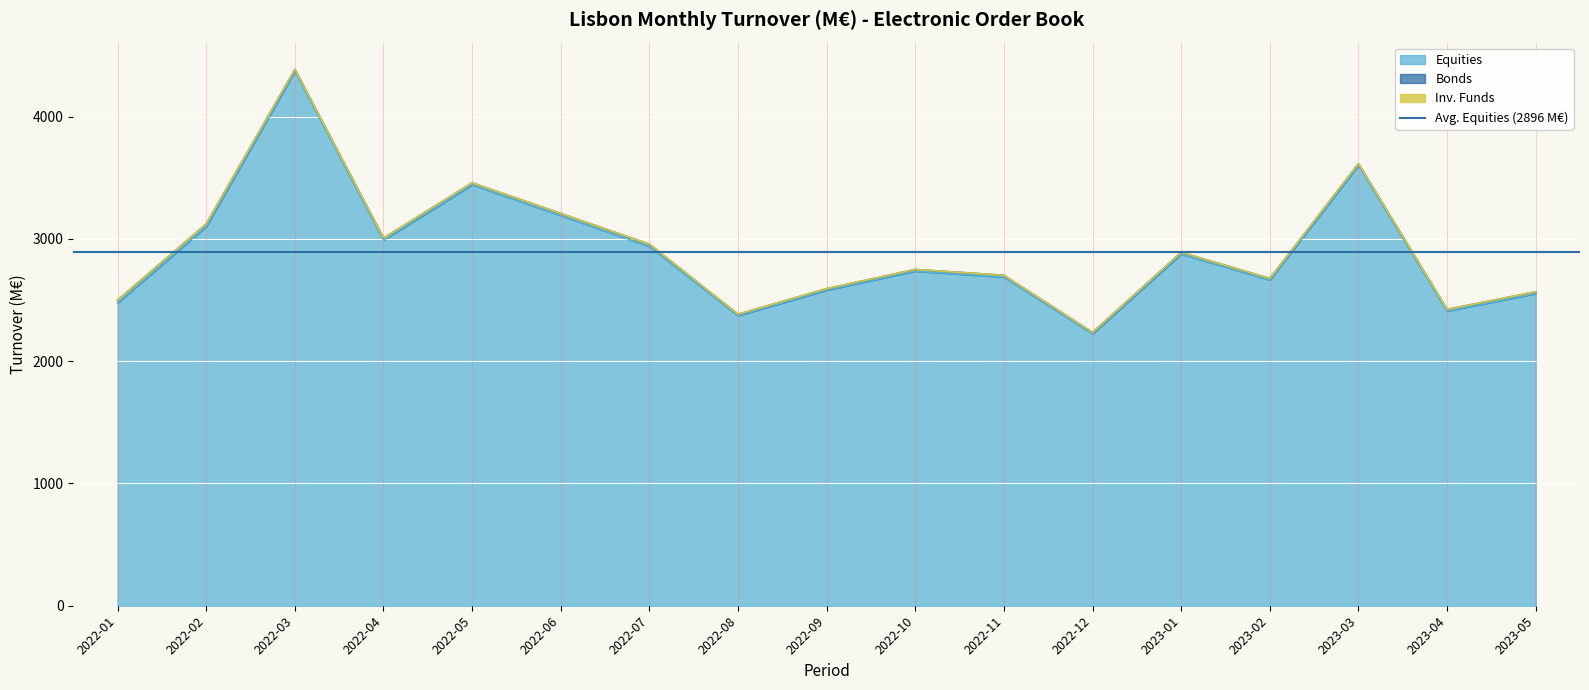

At which label is Inv. Funds closest to 0?

2022-07